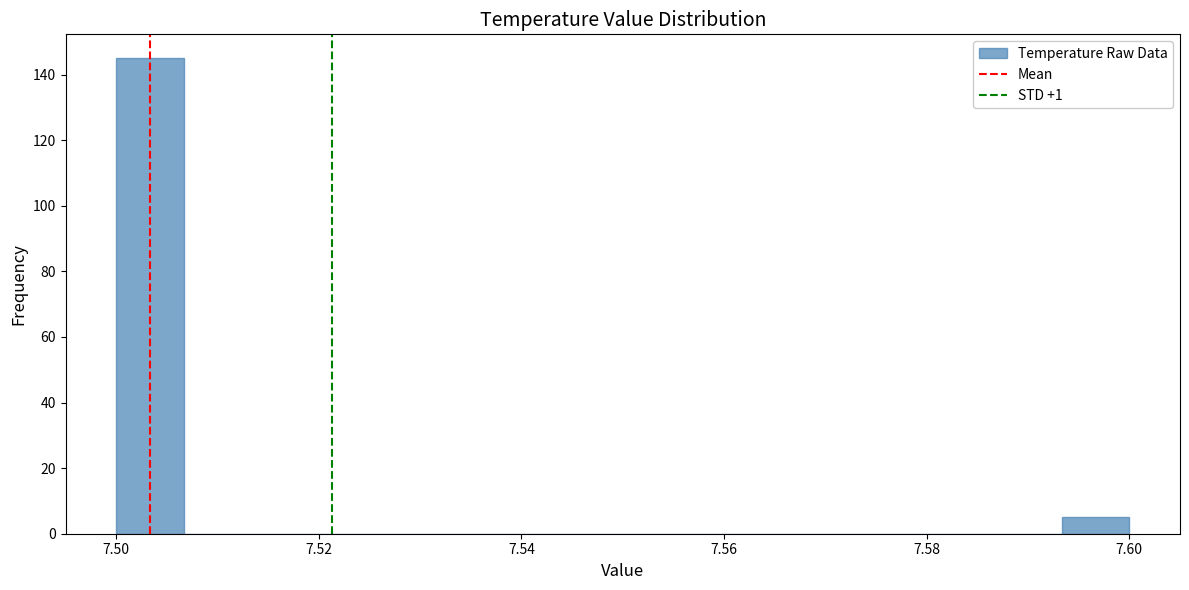

Read against the x-axis, roughly where is the centre of the tallest bar?

7.504